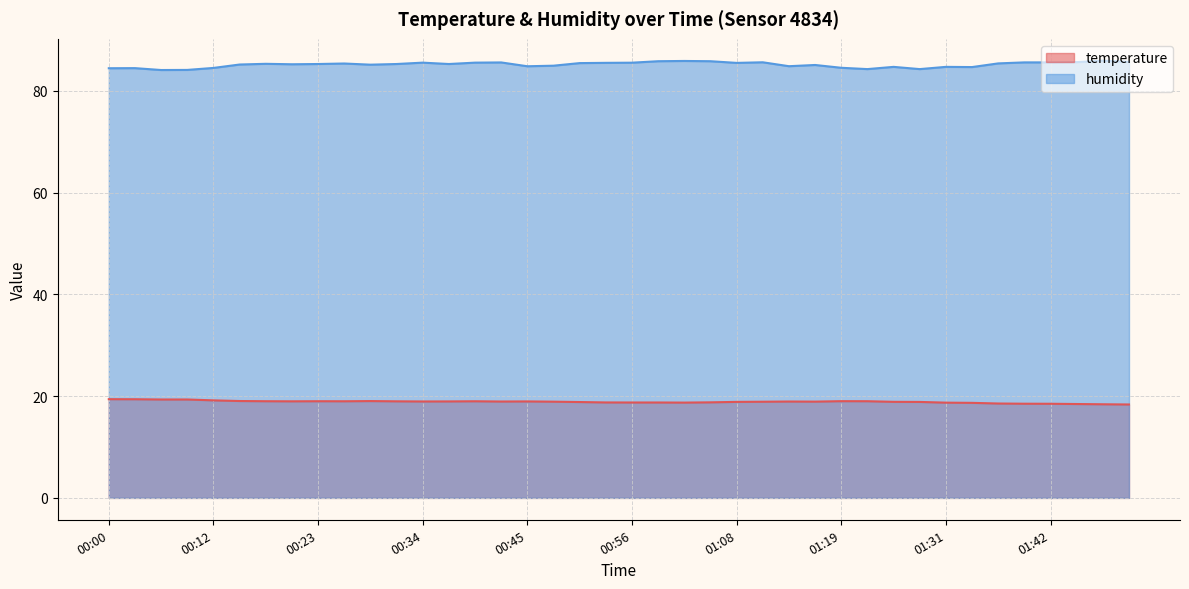

The value of temperature at 01:31 is 24.5. True or false?

False